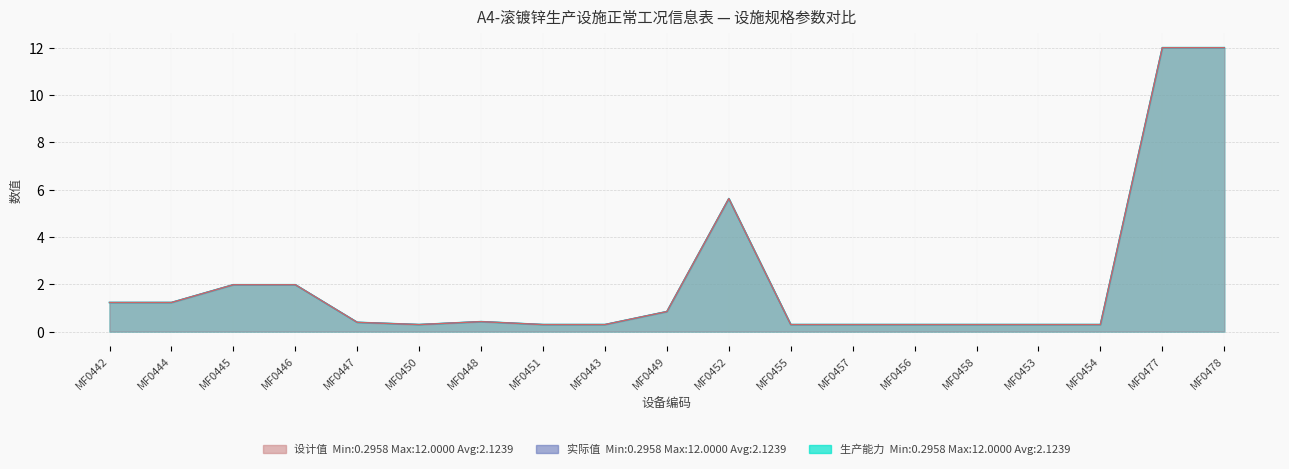

What is the label of the 4th point from the right?

MF0453